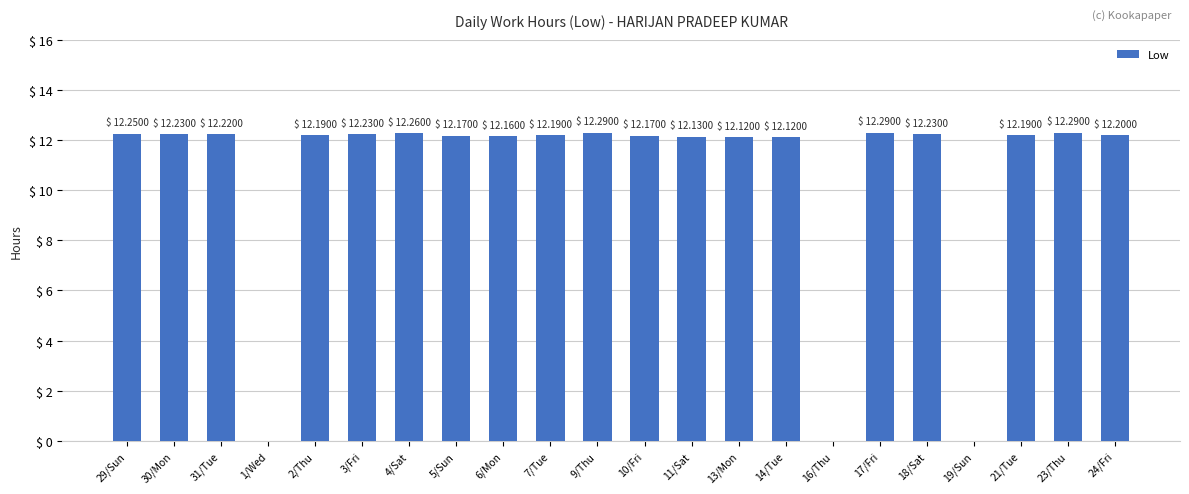

What is the change in value from 1/Wed to 18/Sat?

+12.2